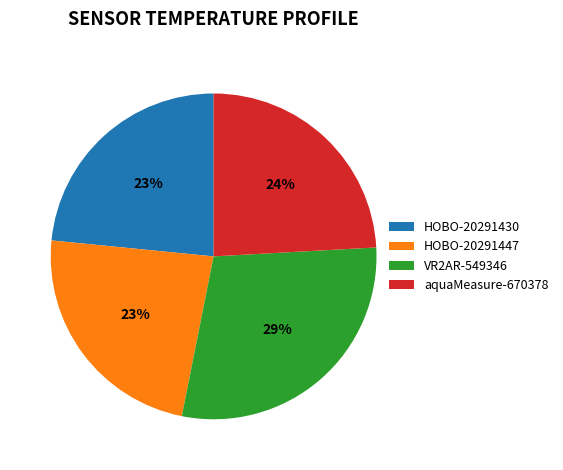

How many slices are in this pie chart?

4